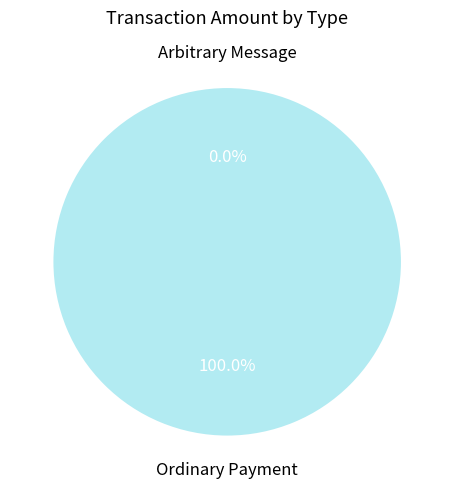

To the nearest percent, what portion does 63168 represent?

100%